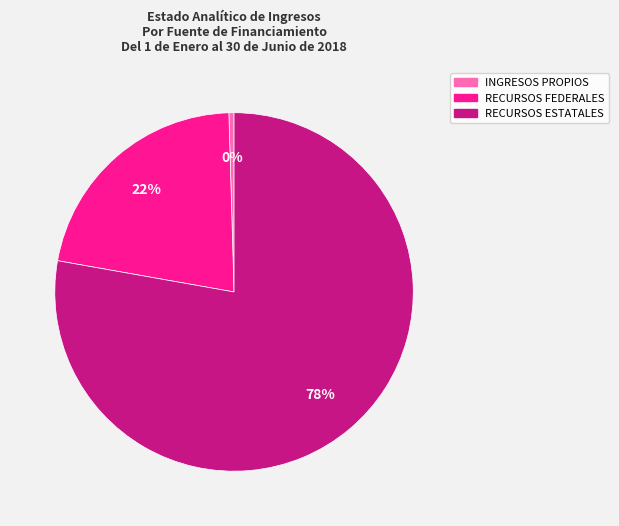

To the nearest percent, what is the average slice percentage?

33%